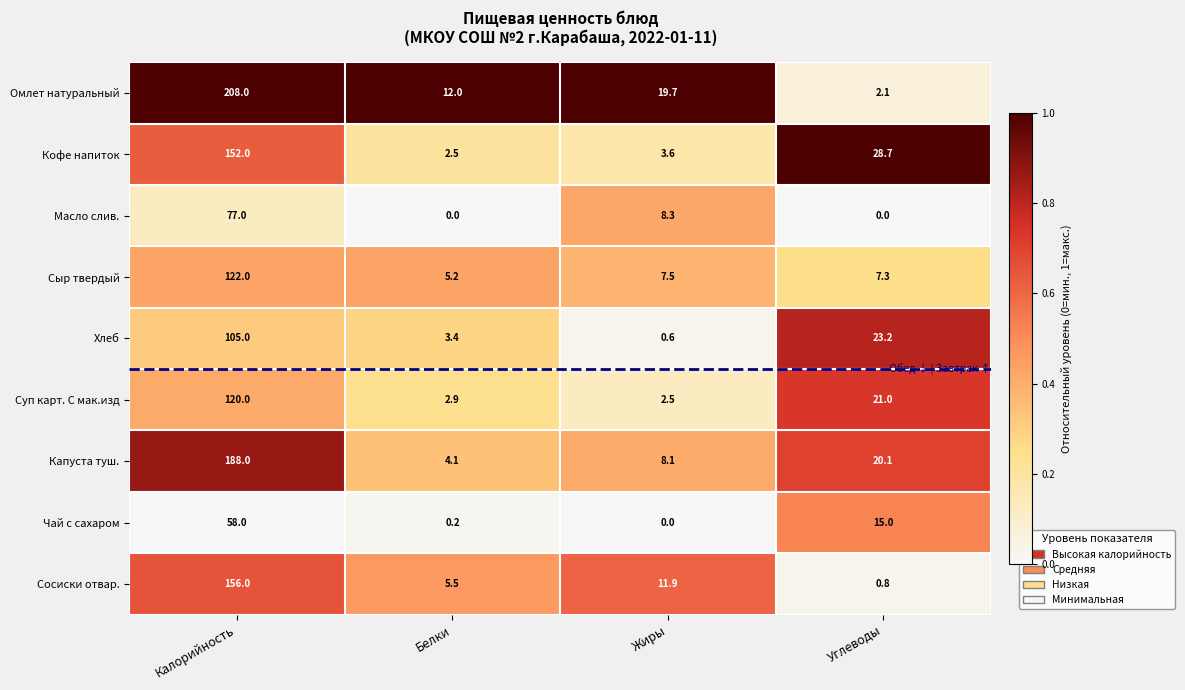

What is the difference between the highest and lowest values at Калорийность?

150.0